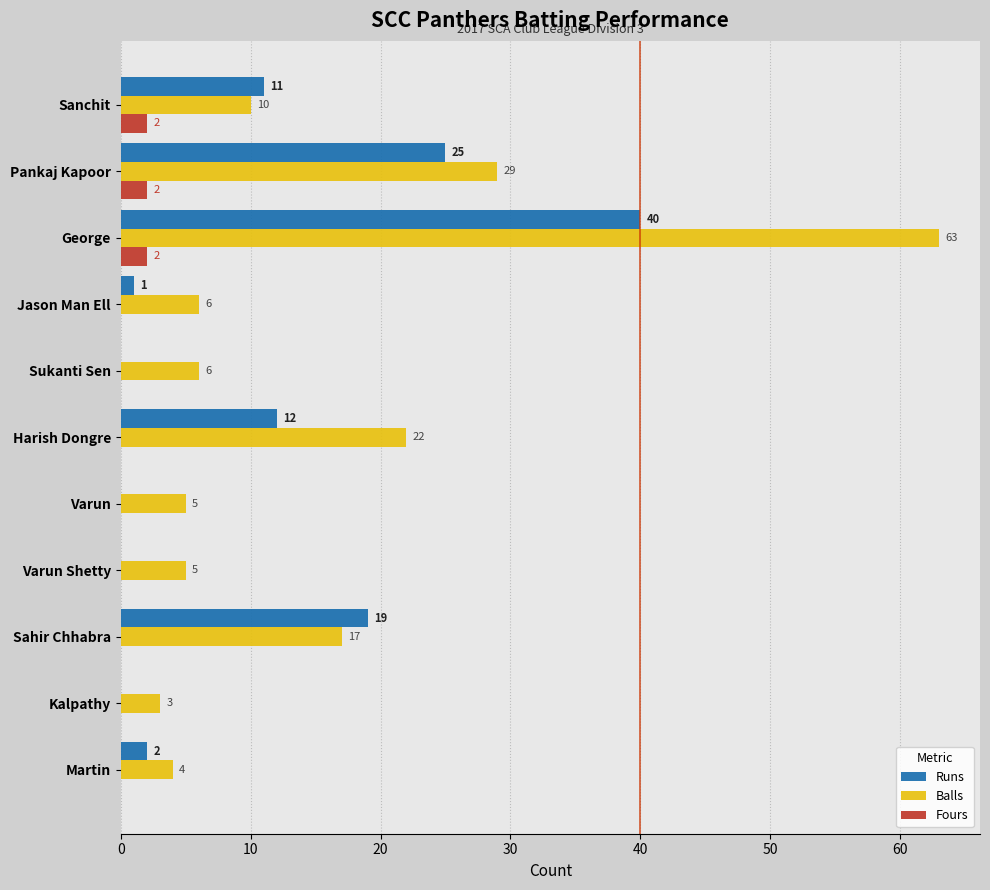

What is the sum of all Balls values?

170